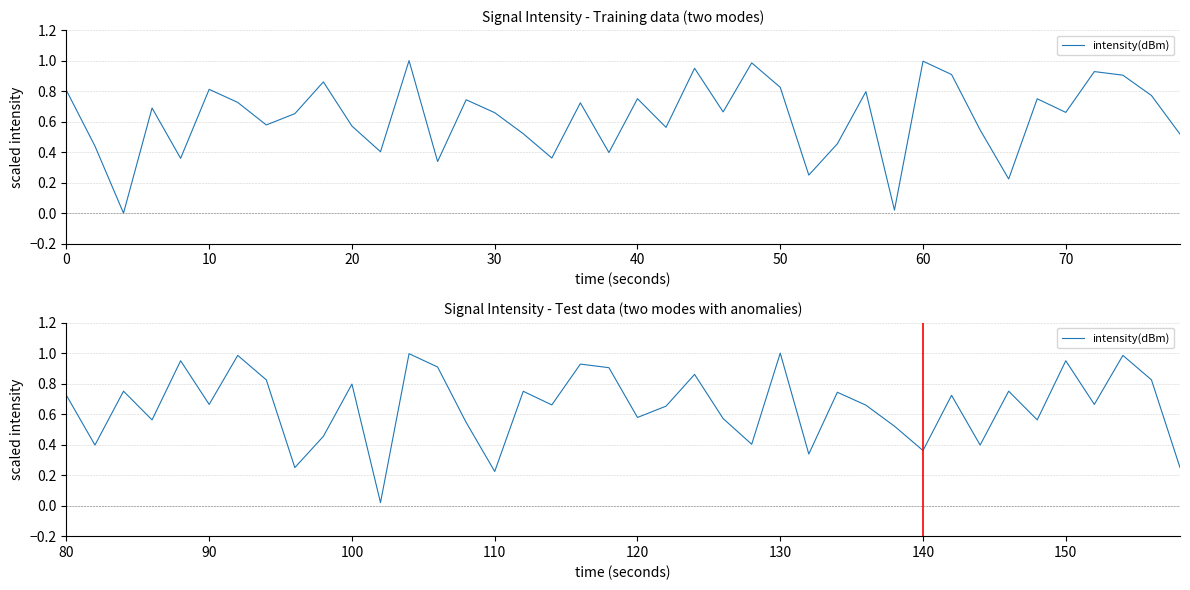

What is the value of the 25th point from the left?

0.4